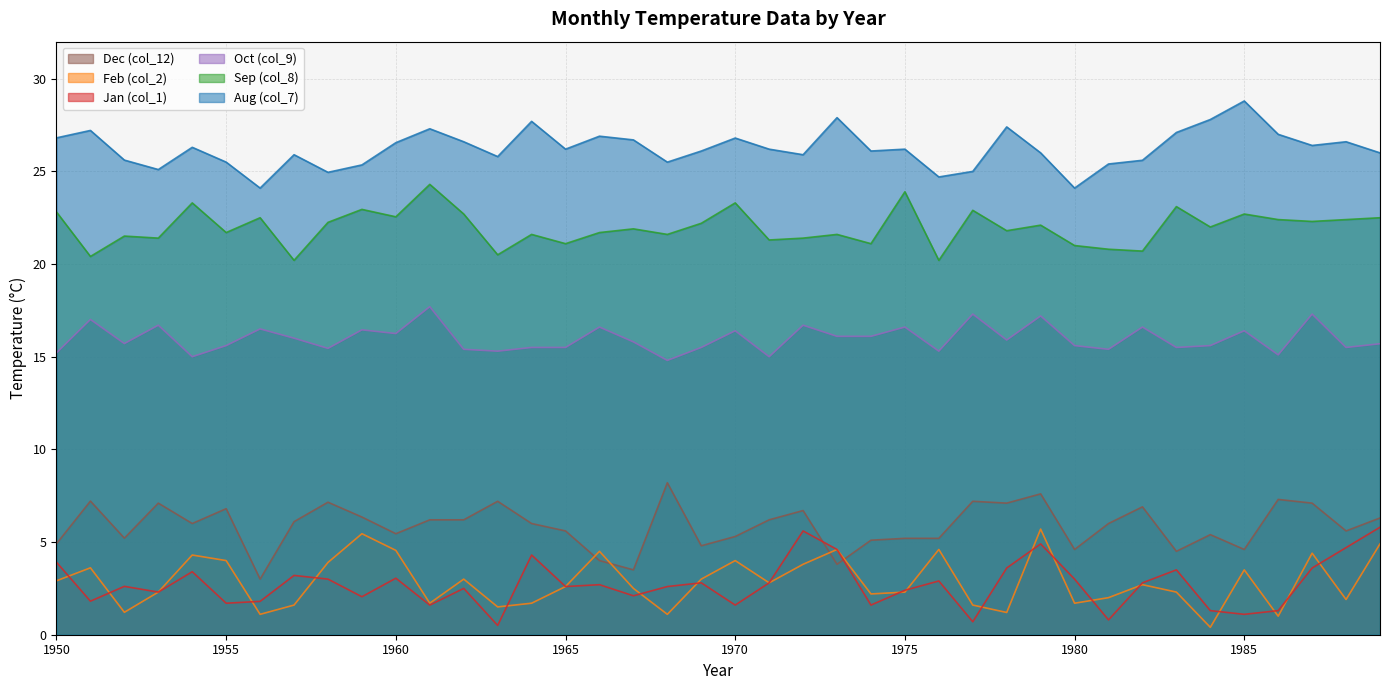

True or false: col_2 and col_9 intersect in this chart.

False